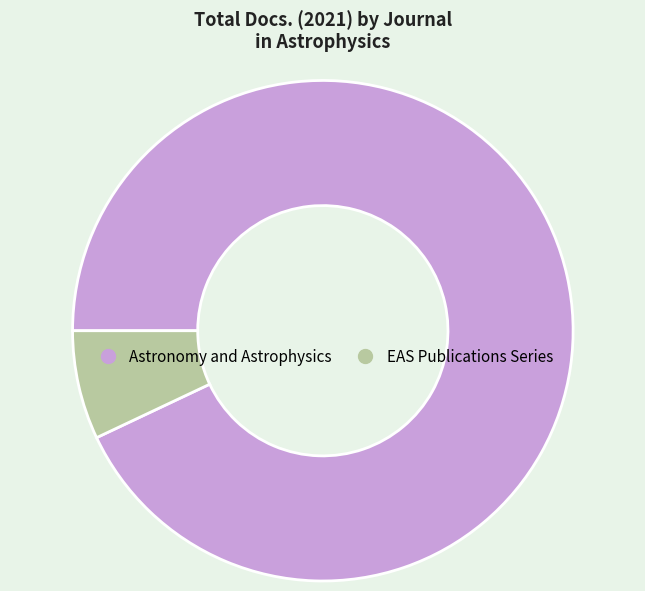

How many slices are in this pie chart?

2